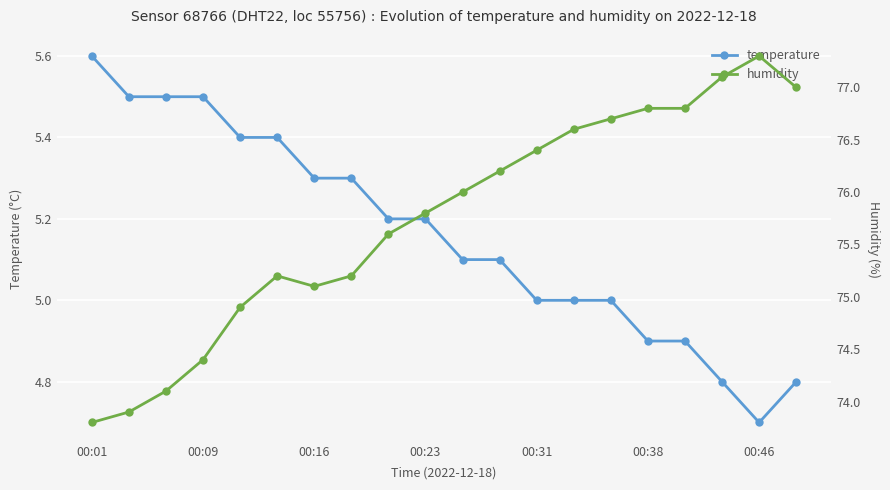

What position from the right is 11?

9